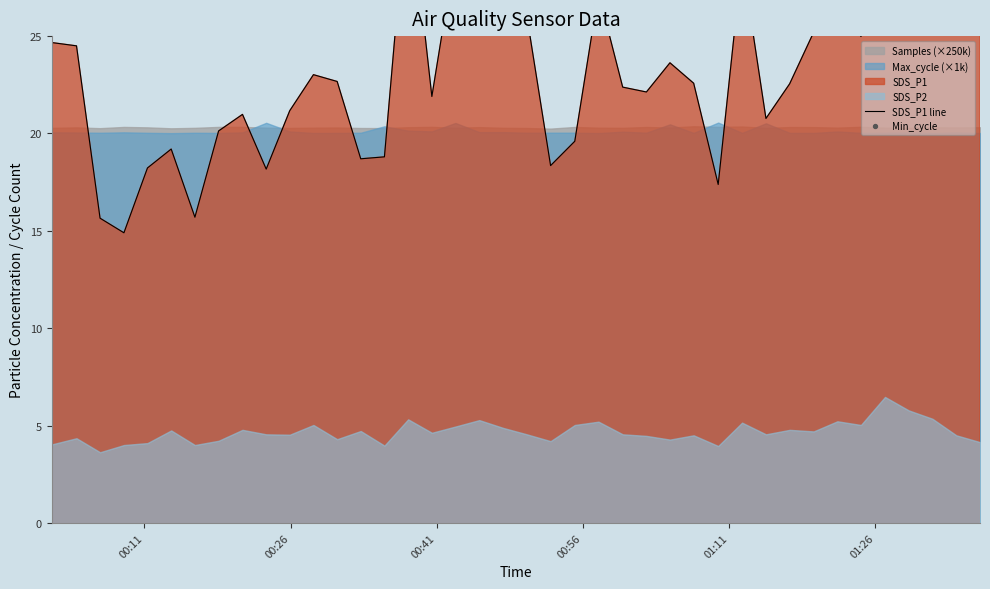

Which series has the largest total across all categories?

Min_cycle